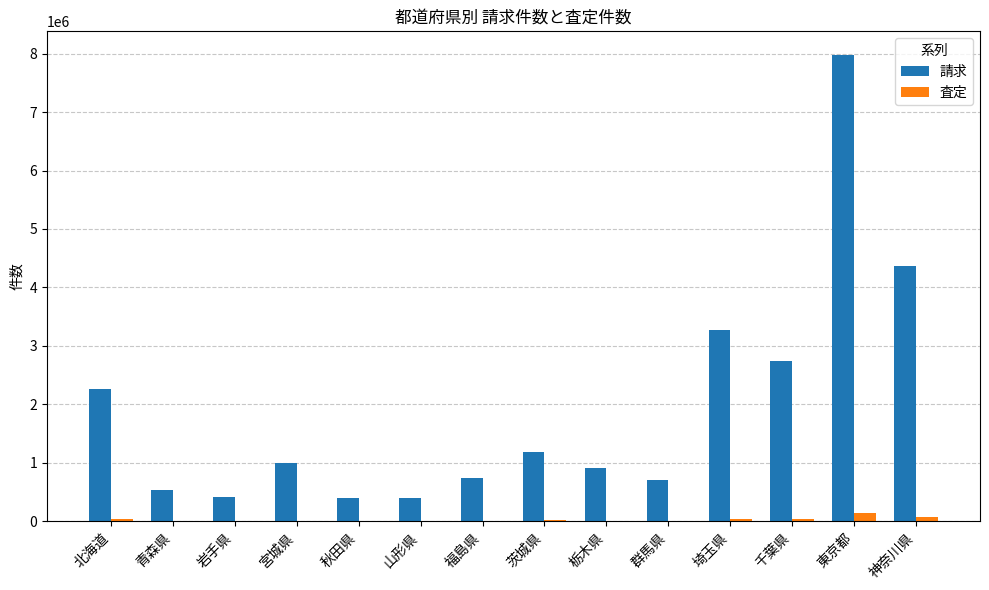

Which series has the largest total across all categories?

請求